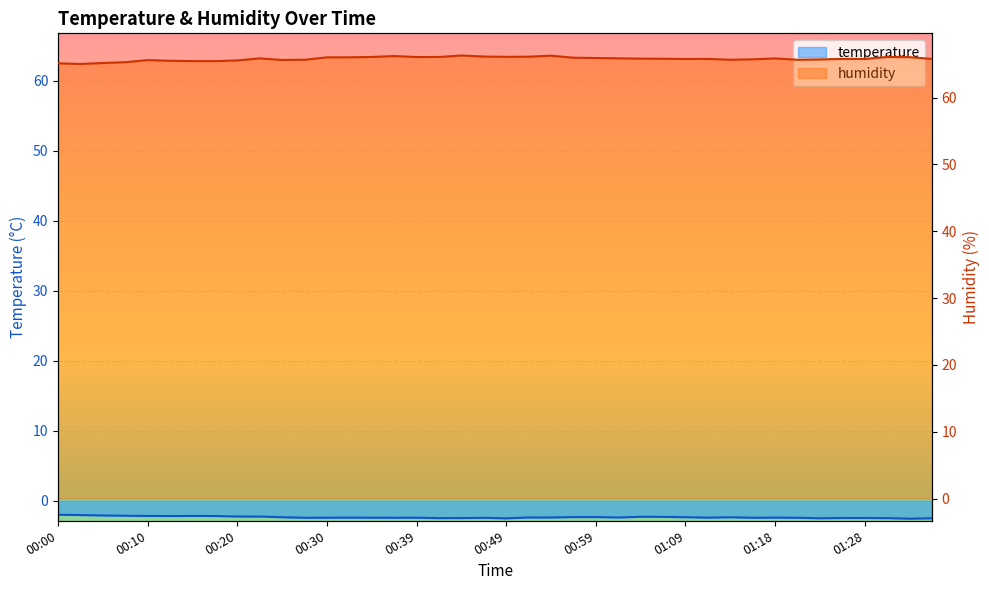

Is the value of humidity at 00:32 greater than the value of temperature at 01:04?

Yes